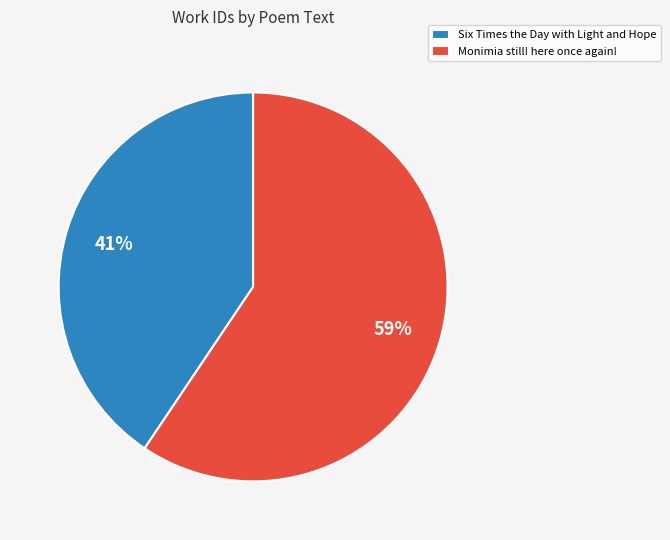

To the nearest percent, what is the combined percentage of Six Times the Day with Light and Hope and Monimia still! here once again!?

100%